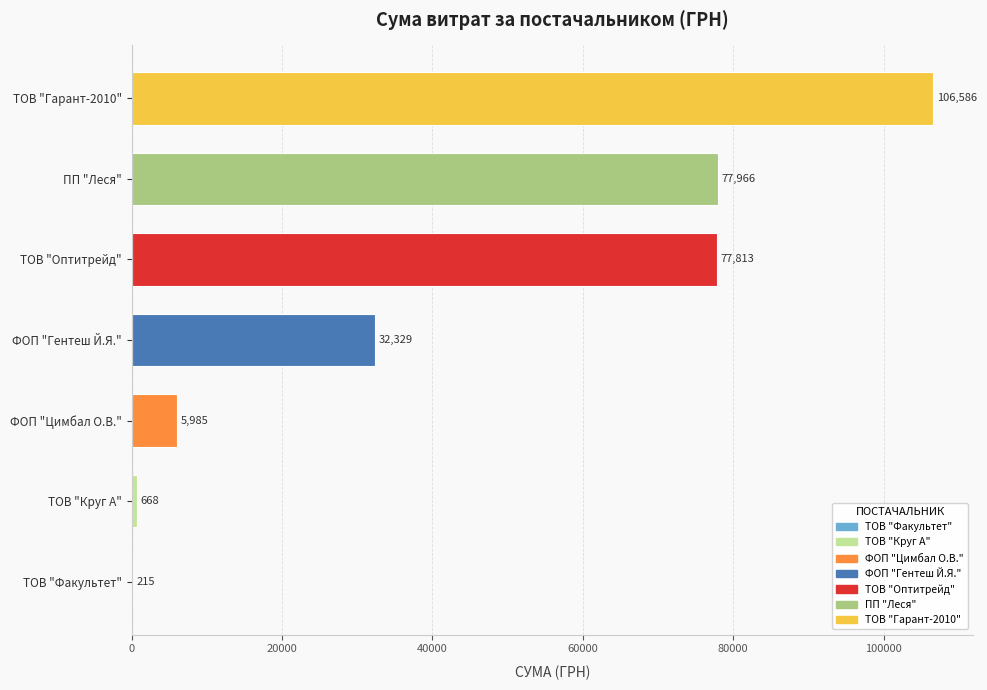

What is the ratio of the value at ТОВ "Гарант-2010" to the value at ФОП "Гентеш Й.Я."?

3.3